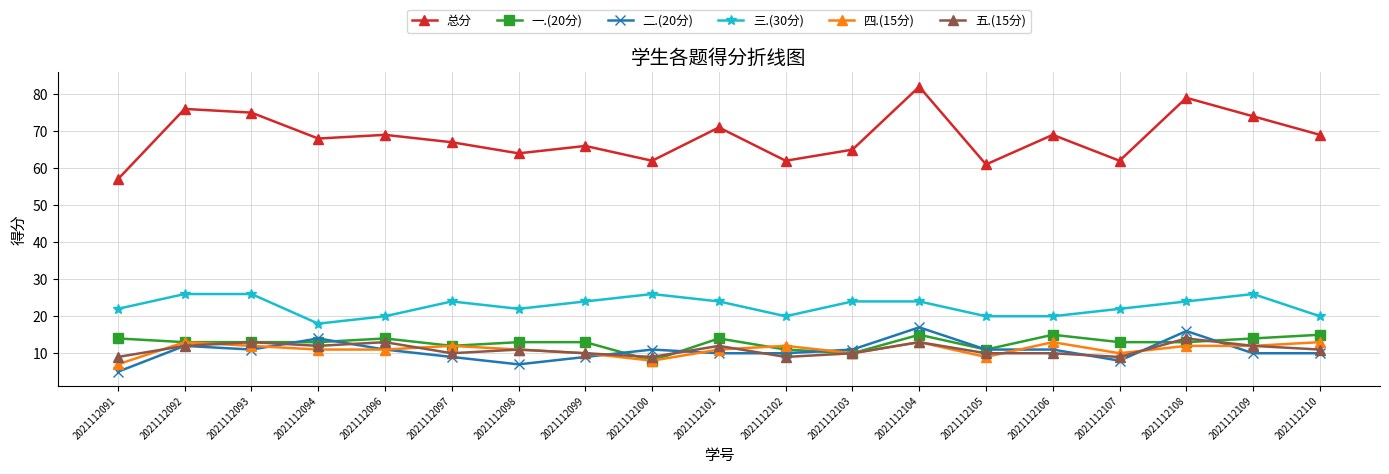

At which category is the sum across all series the highest?

2021112104